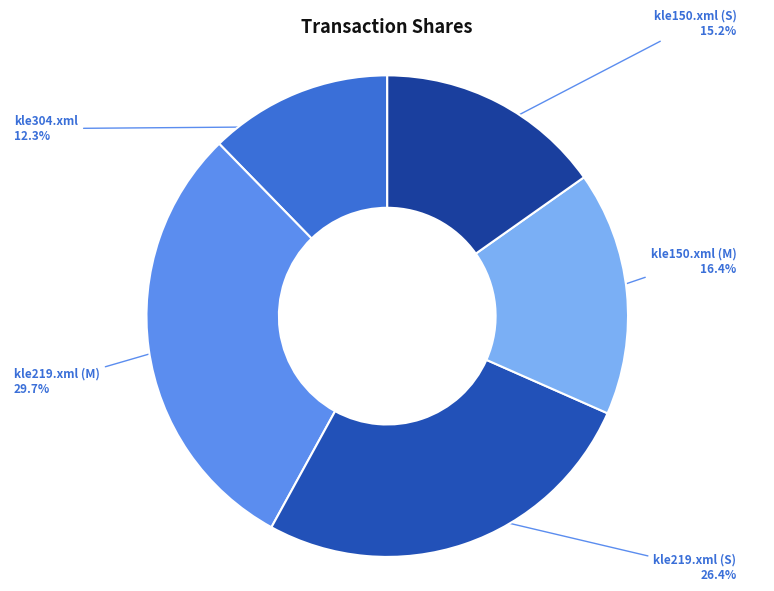

To the nearest percent, what is the combined percentage of kle150.xml (S) and kle150.xml (M)?

32%